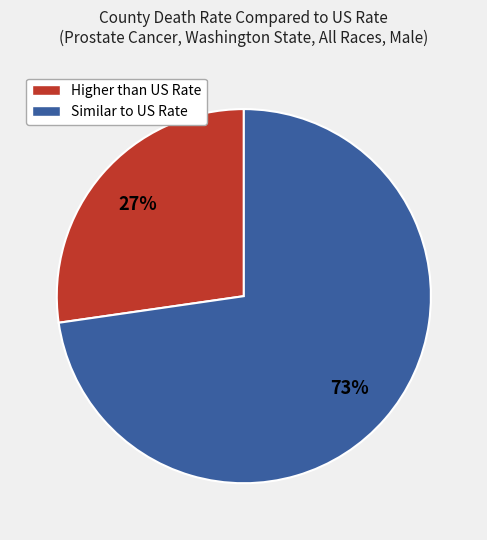

Is there any slice that represents more than half of the pie?

Yes